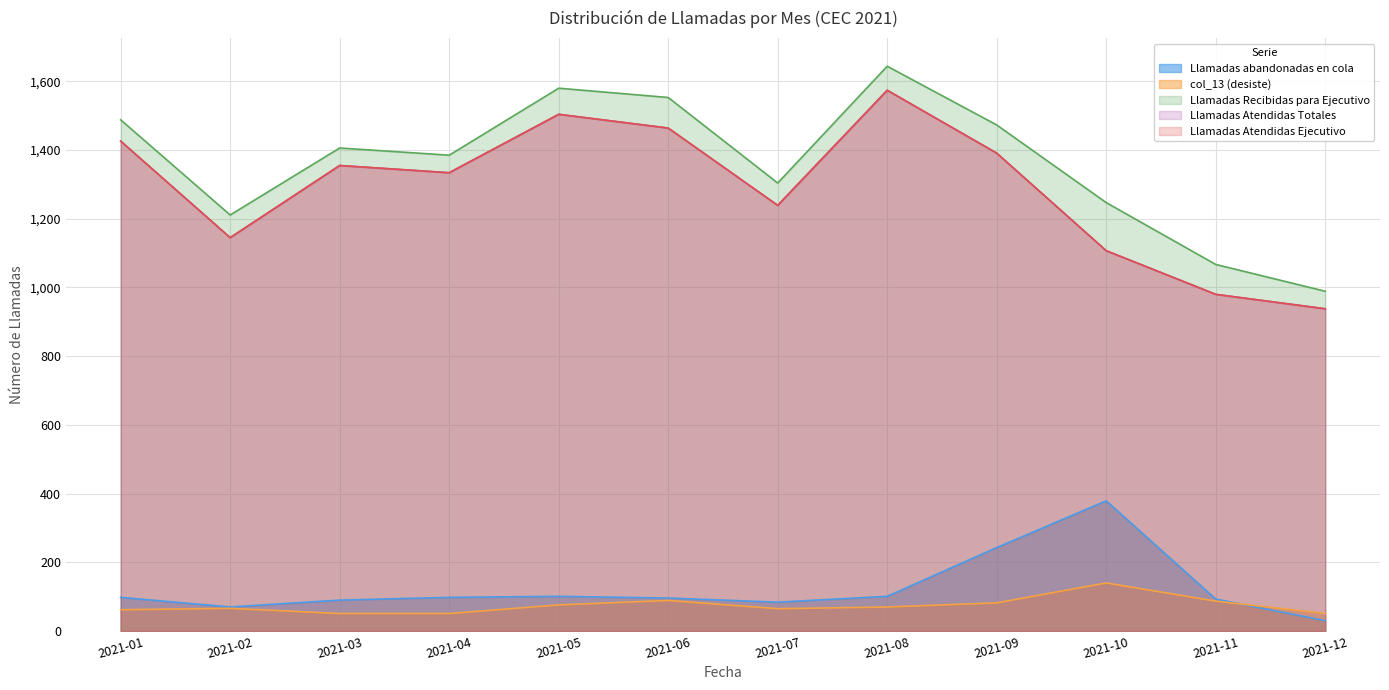

What are all the series names shown in the legend?

Llamadas abandonadas en cola, col_13 (desiste), Llamadas Recibidas para Ejecutivo, Llamadas Atendidas Totales, Llamadas Atendidas Ejecutivo